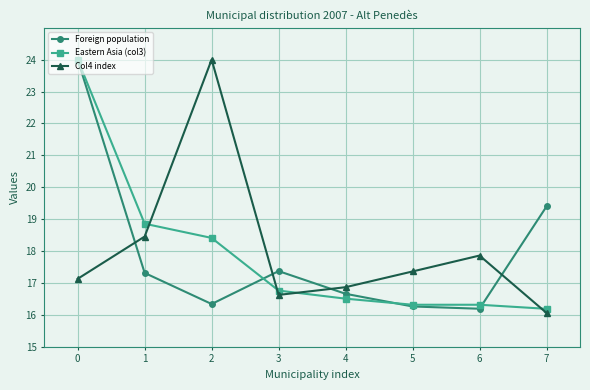

Where is the first local maximum for Col4 index?

2